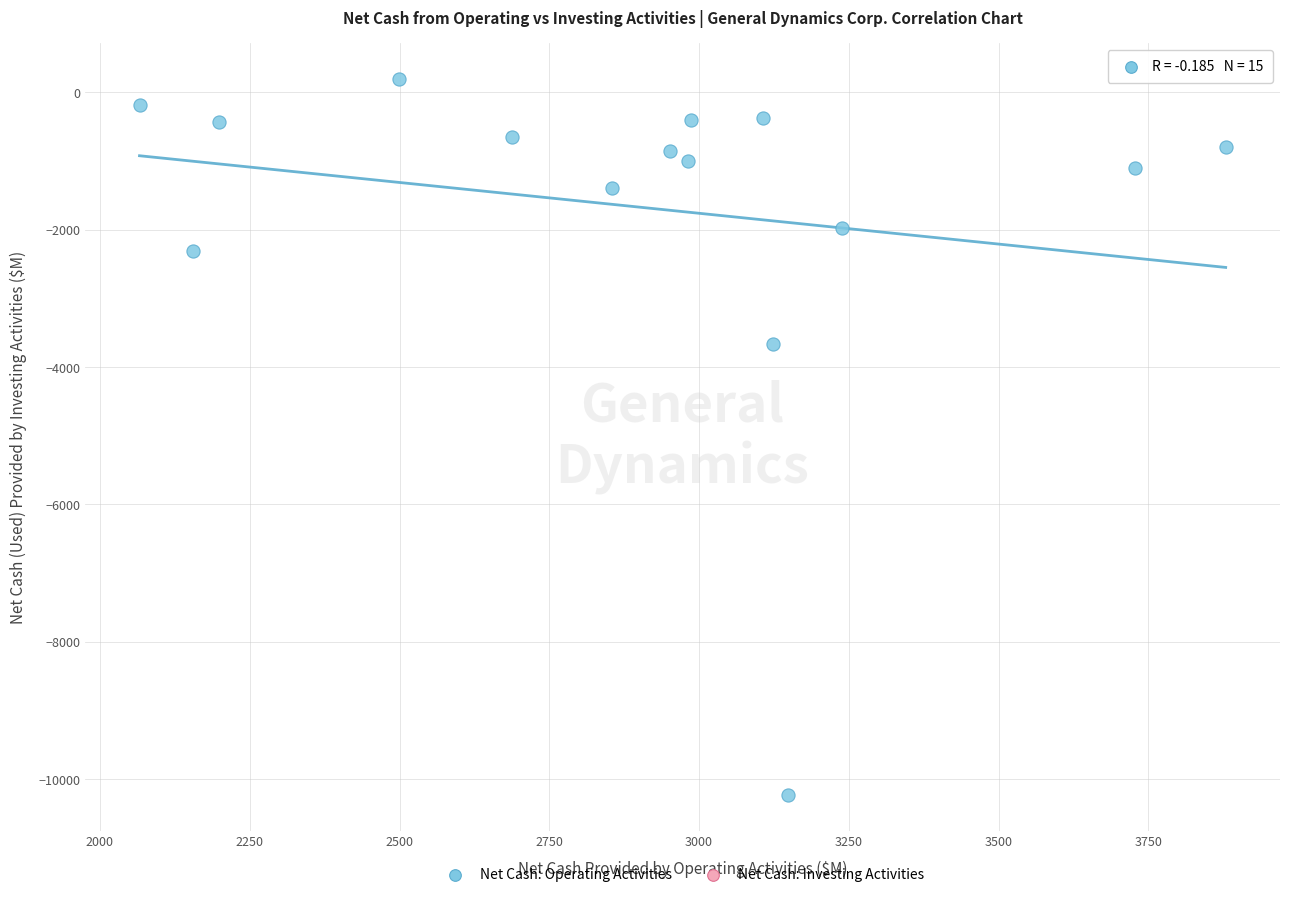

What Y value in the scatter plot is closest to -5017?

-3662